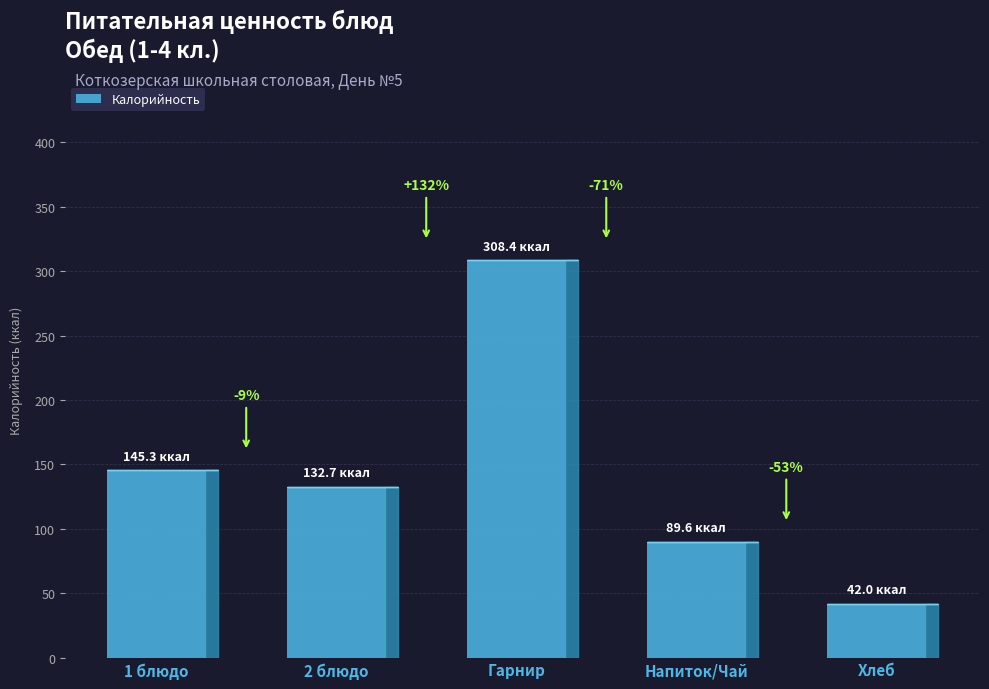

What is the label of the 1st bar from the left?

1 блюдо